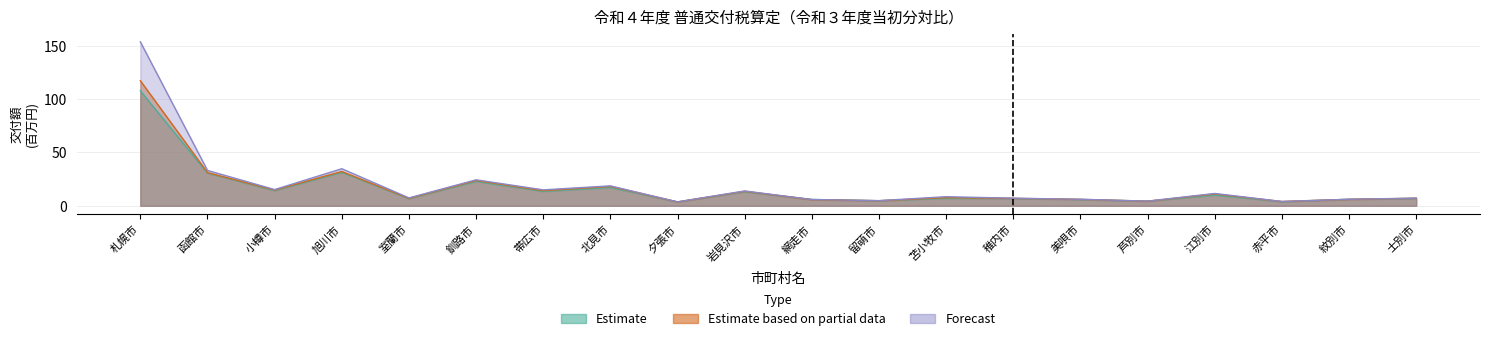

What are all the series names shown in the legend?

Estimate, Estimate based on partial data, Forecast